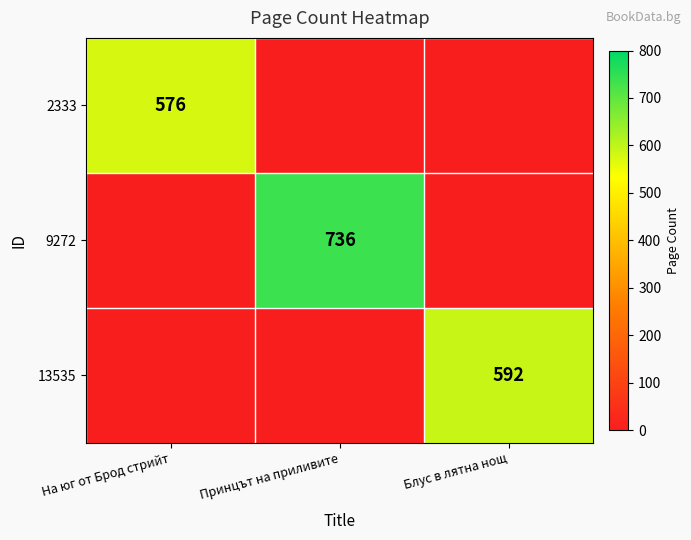

Is the value of 2333 at На юг от Брод стрийт greater than the value of 9272 at Принцът на приливите?

No